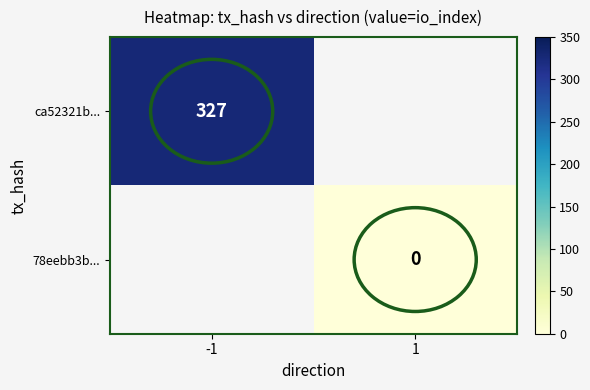

At which category does the chart reach its minimum across all series?

1